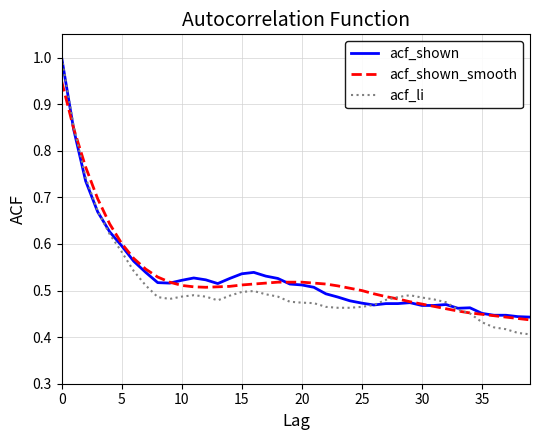

What is the maximum value shown in the chart?

1.0